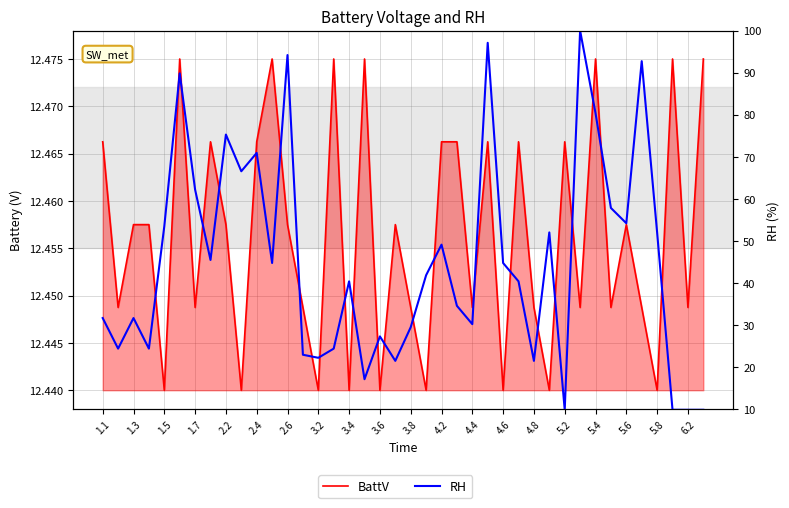

What are all the series names shown in the legend?

BattV, RH